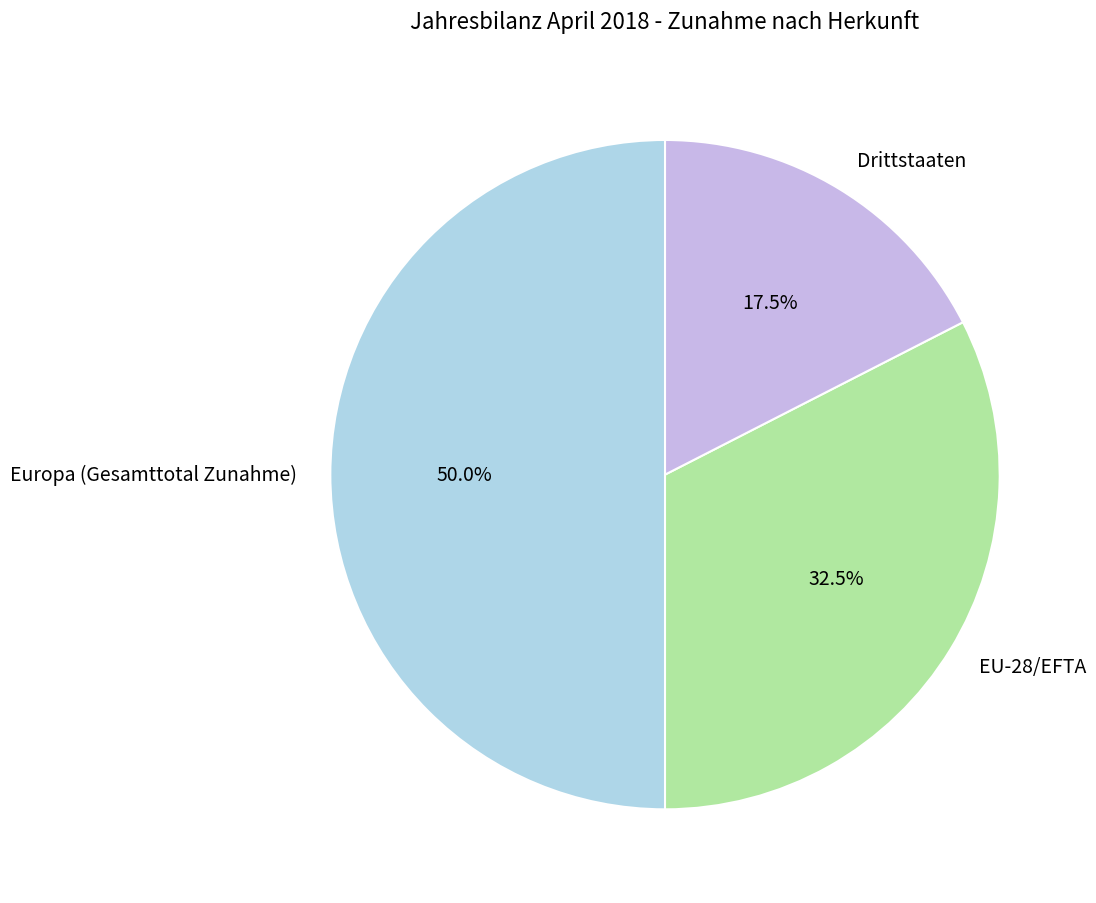

Does EU-28/EFTA account for over 50% of the chart?

No